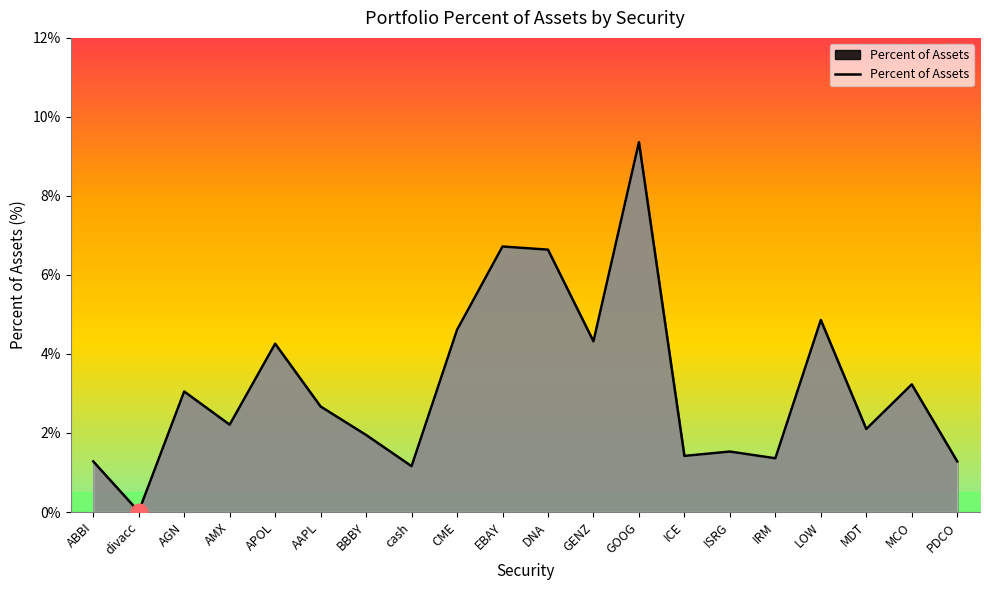

At which category does the data reach its first local valley?

divacc